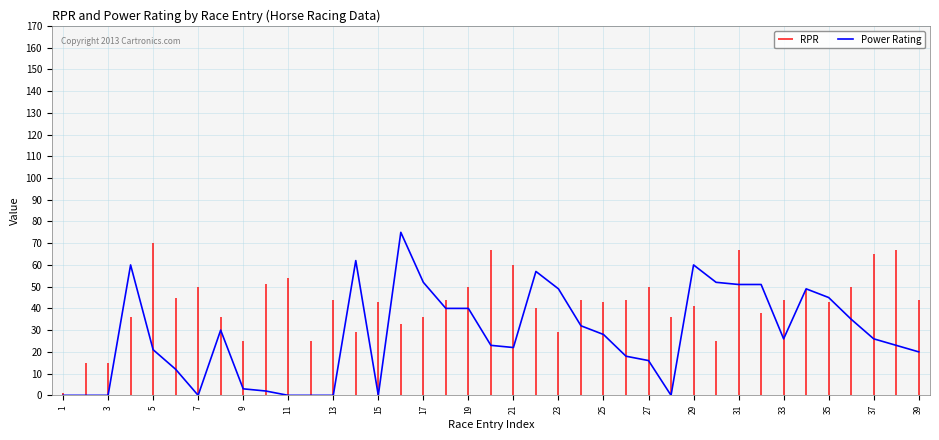

What is the value of the 34th point from the left?

52